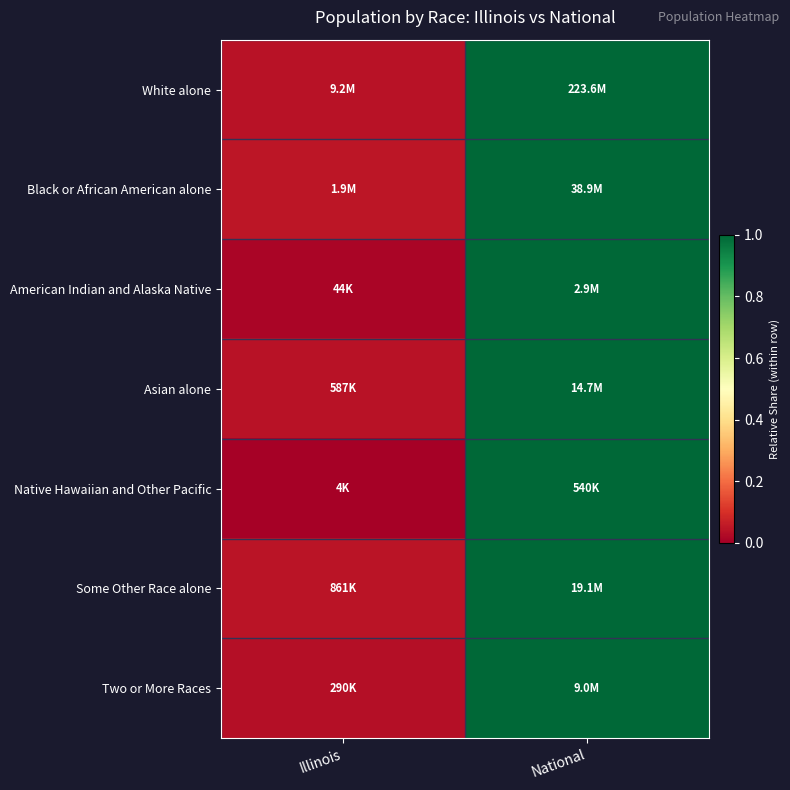

Which has a higher value, Illinois or National?

National